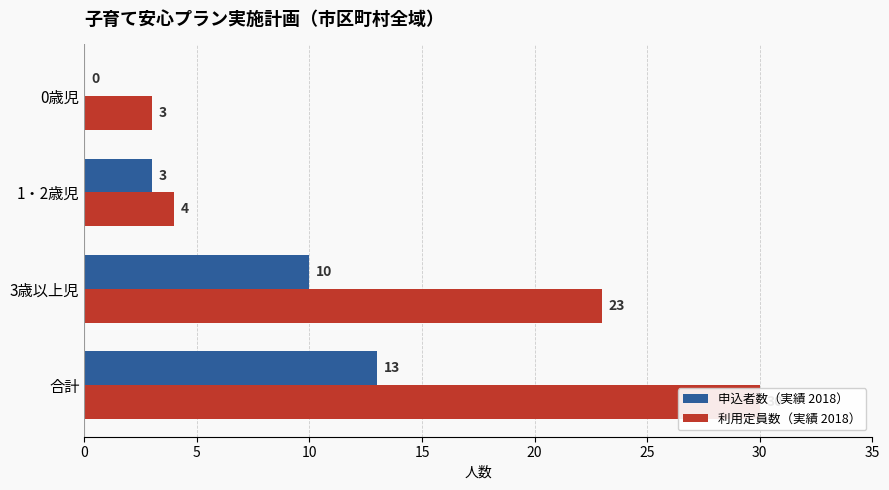

What is the minimum value for 利用定員数（実績 2018）?

3